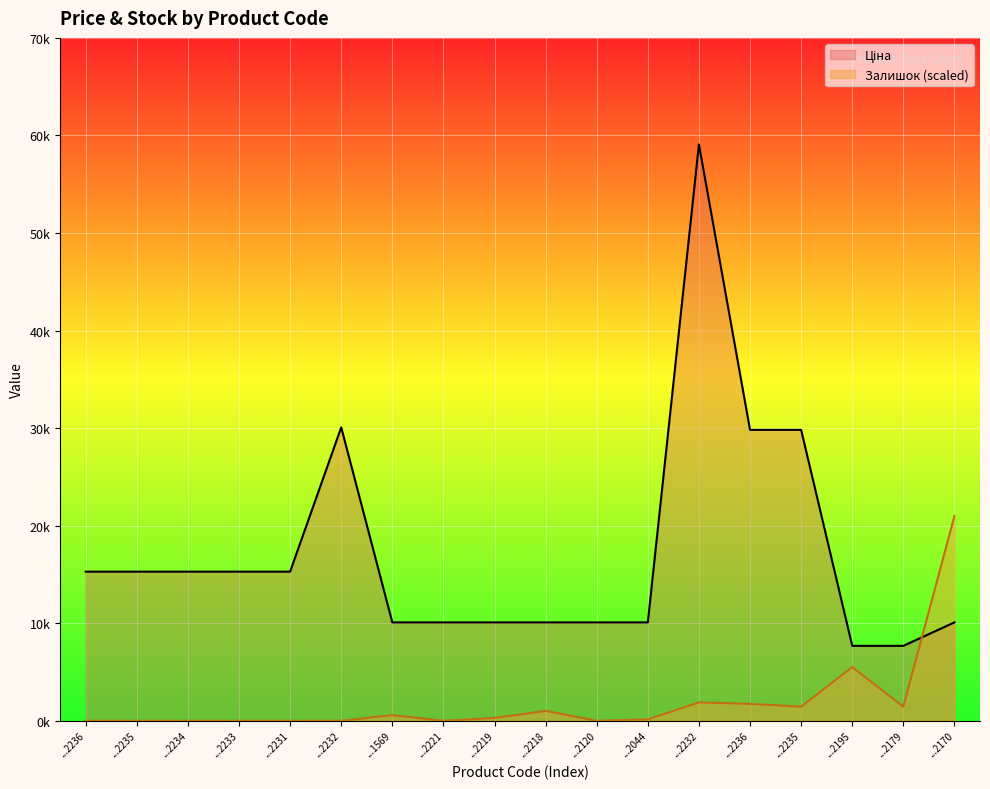

Which category has the highest value across all series?

...2232